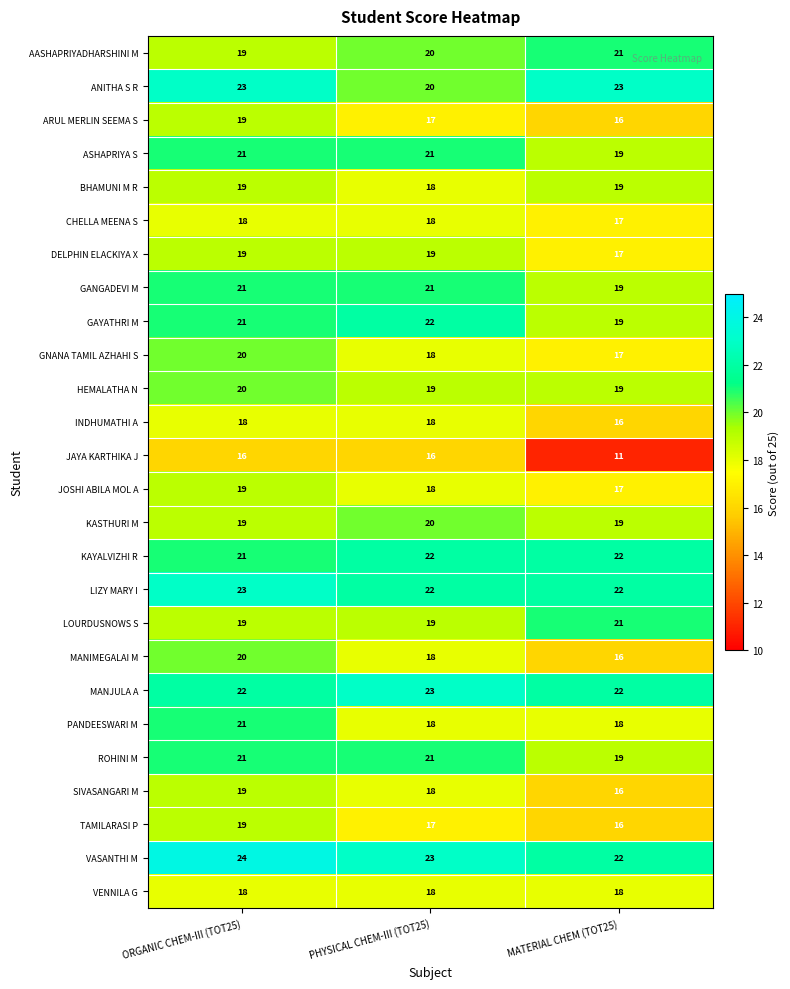

What is the average value of the KASTHURI M series?

19